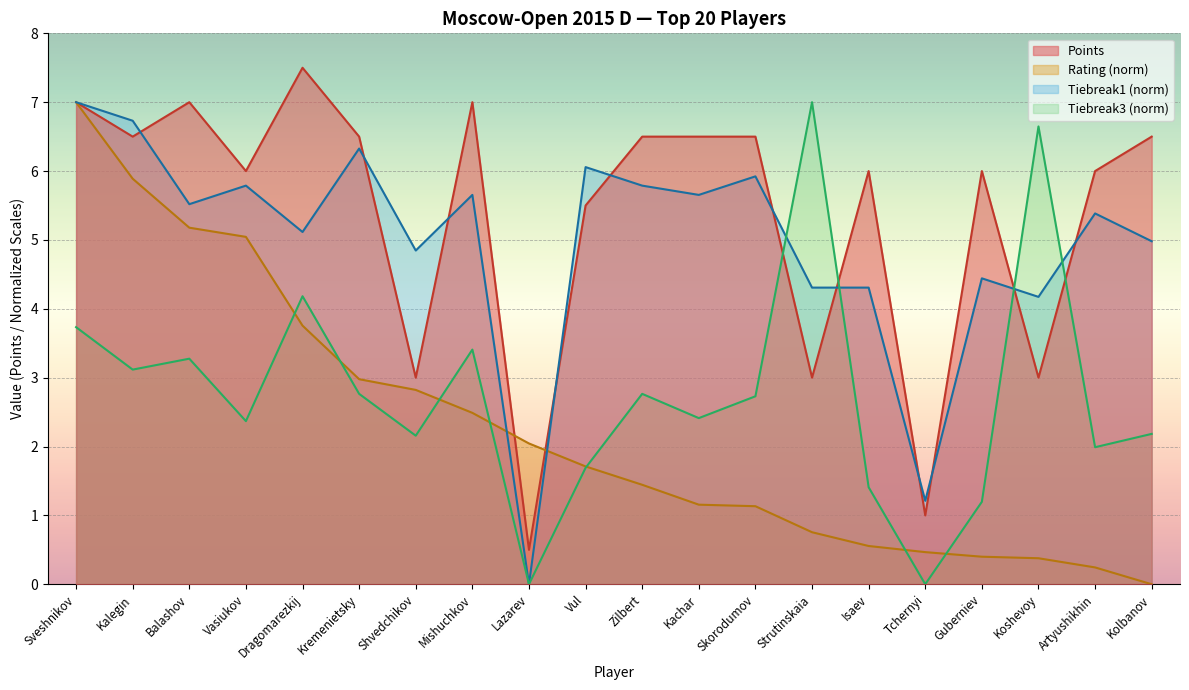

How many interior local valleys does the Points series have?

7